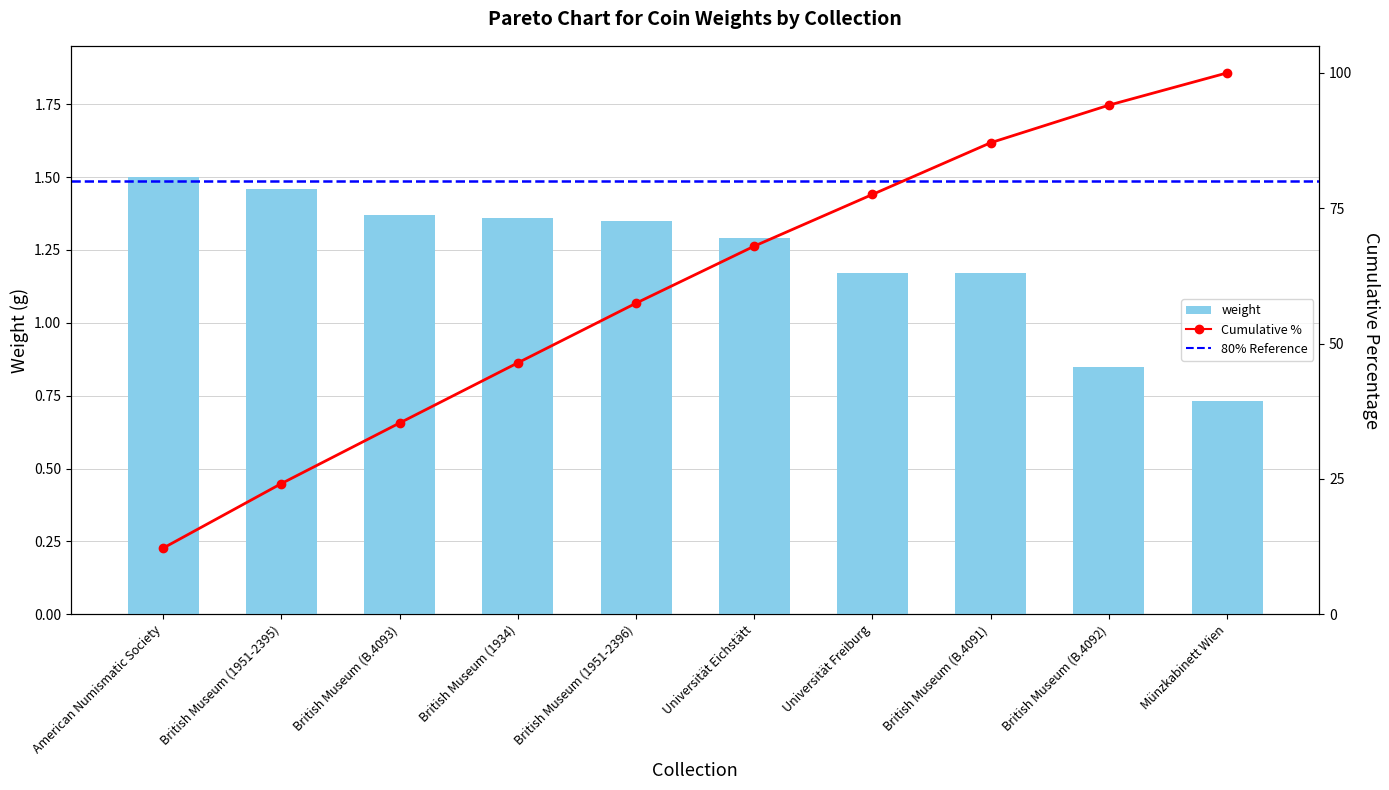

Which series has the widest spread of values?

Cumulative %